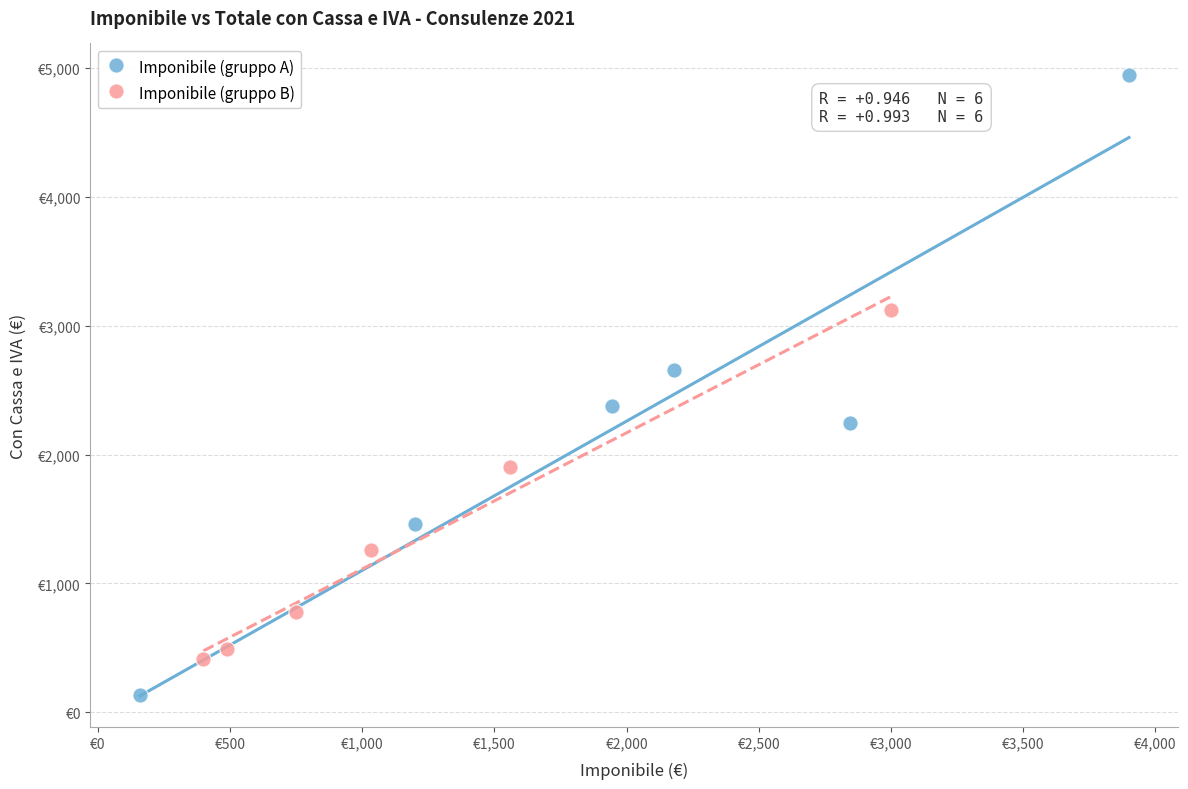

What are all the series names shown in the legend?

Imponibile (gruppo A), Imponibile (gruppo B)